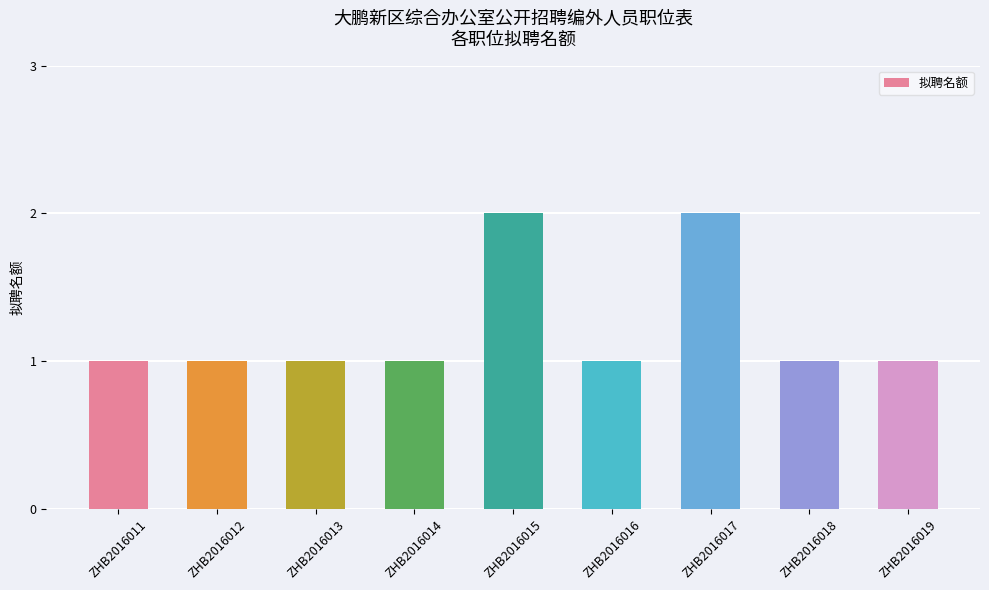

The chart shows a value of 2 at ZHB2016017. True or false?

True